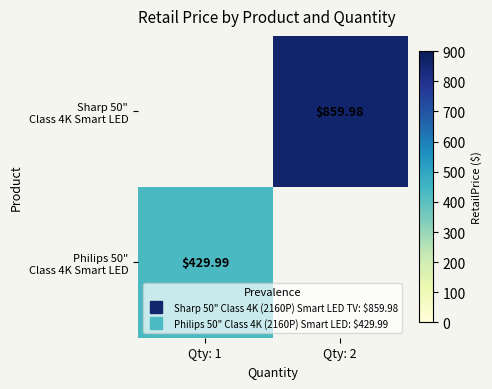

Count the number of categories in the chart.

2